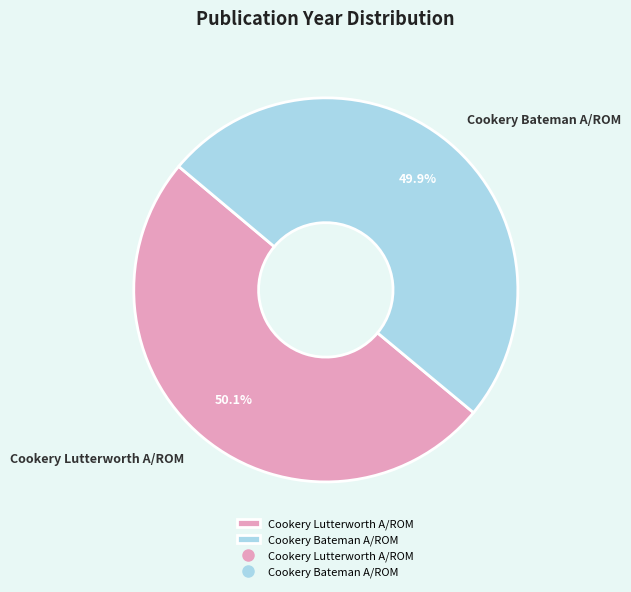

Is there any slice that represents more than half of the pie?

Yes